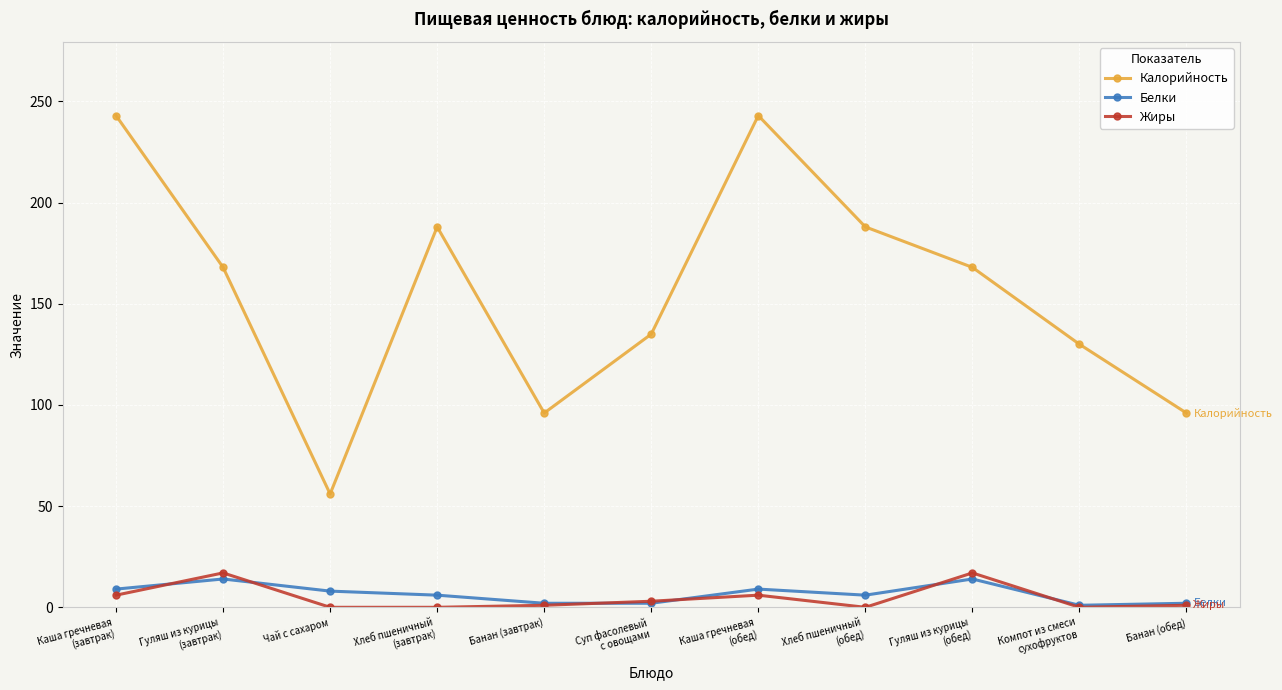

The Калорийность series shows 56 at Чай с сахаром. True or false?

True